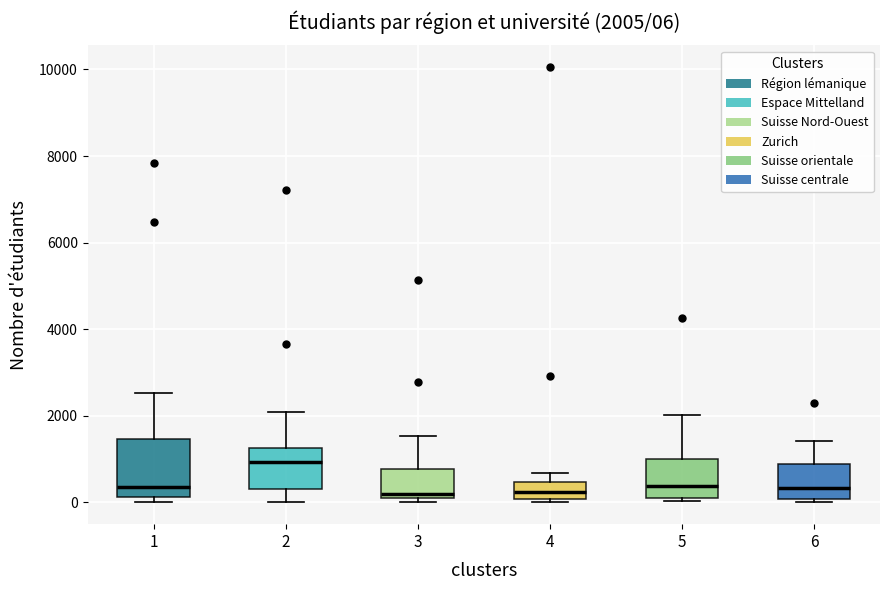

Which box is the tallest, from its lower edge to its upper edge?

1